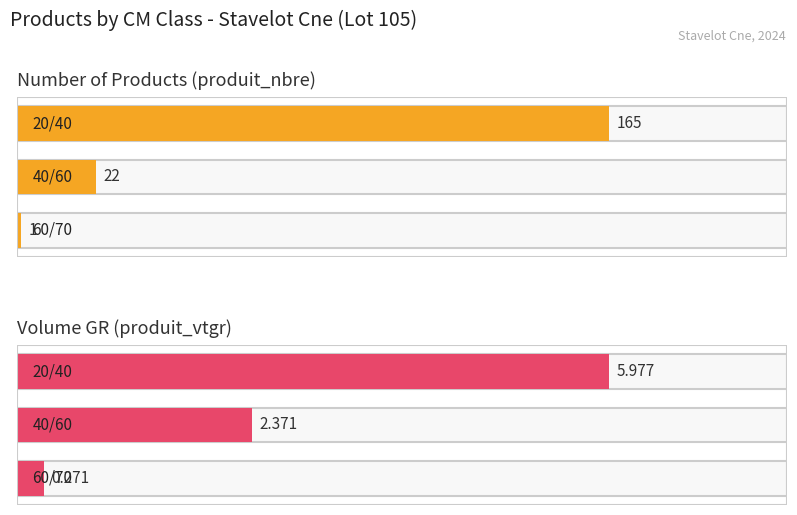

The produit_vtgr series shows 1.2 at 20/40. True or false?

False